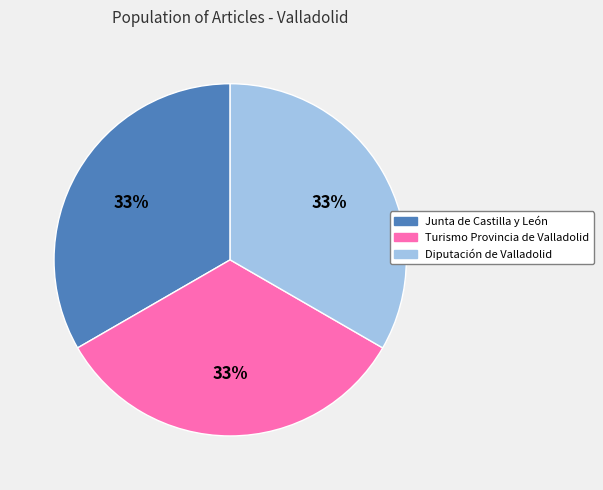

Does any single category account for the majority?

No